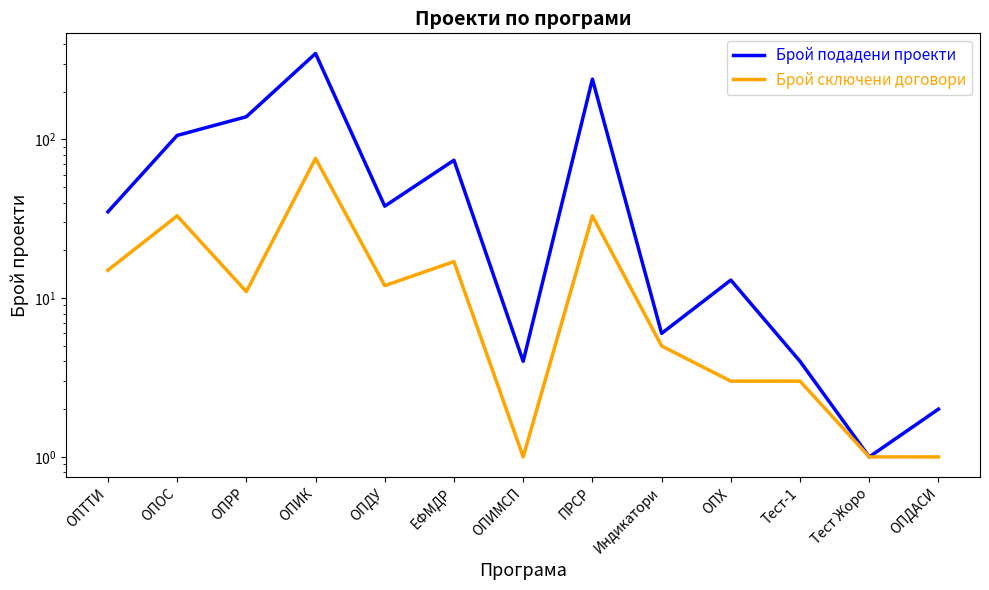

How many data points in Брой подадени проекти are above 35?

6